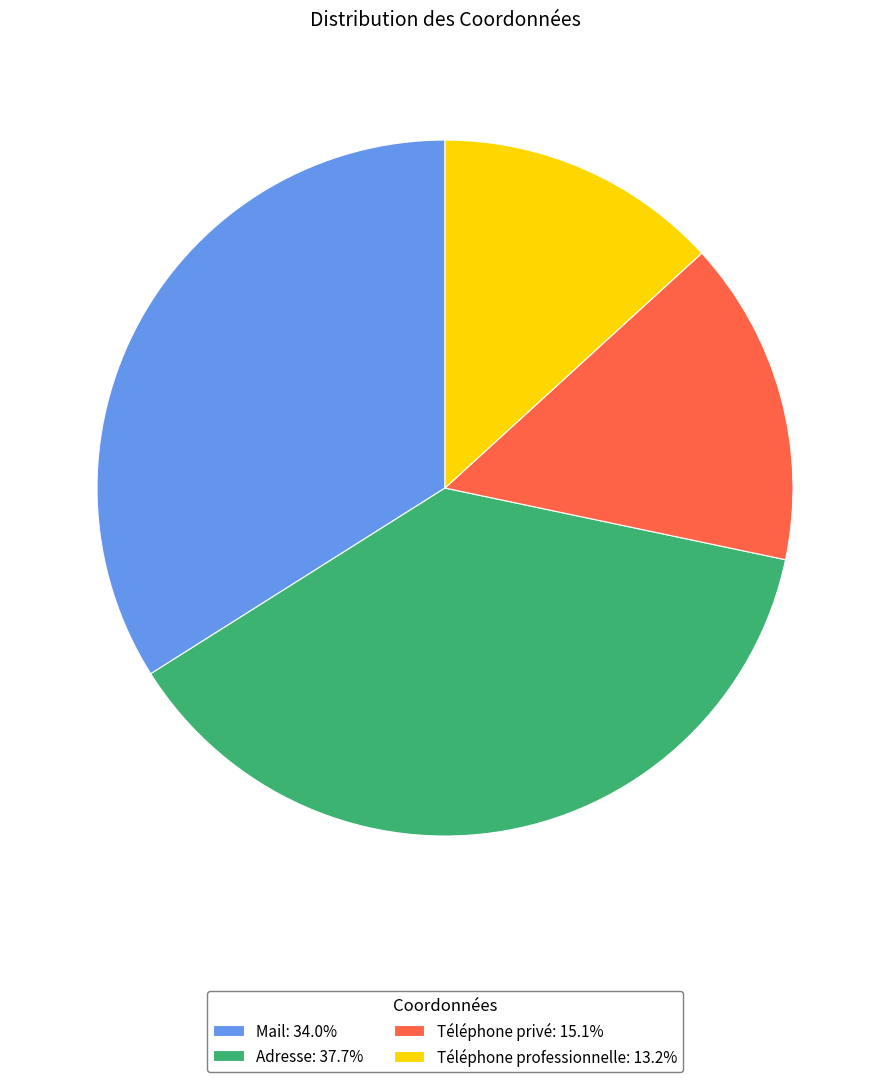

How many segments does this pie chart have?

4